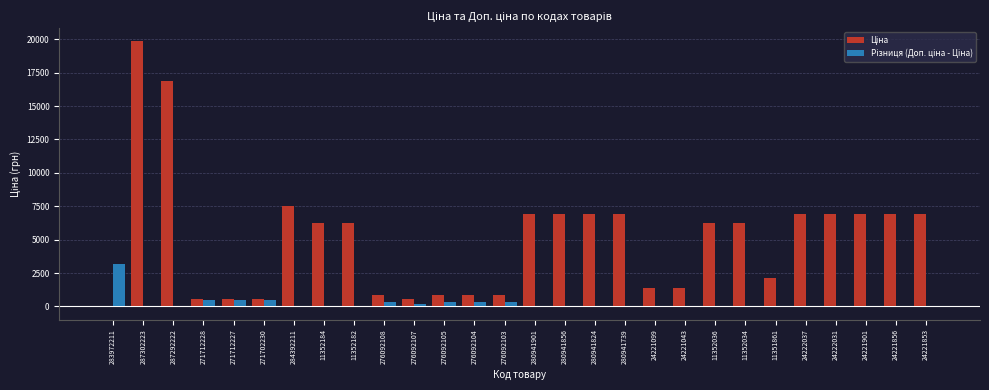

At which category does the chart reach its peak across all series?

287302223